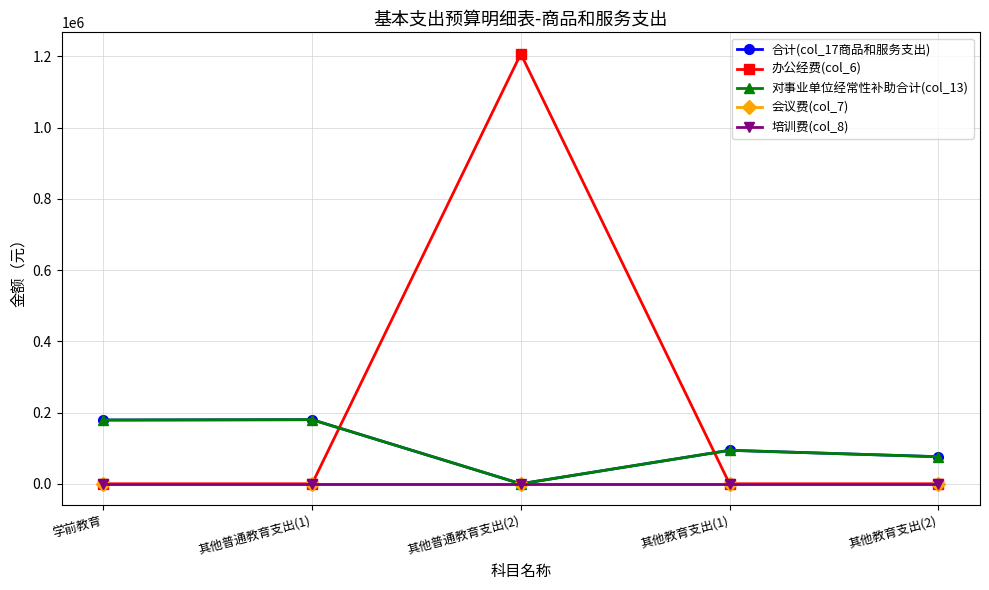

What is the difference between the highest and lowest values at 其他教育支出(2)?

76000